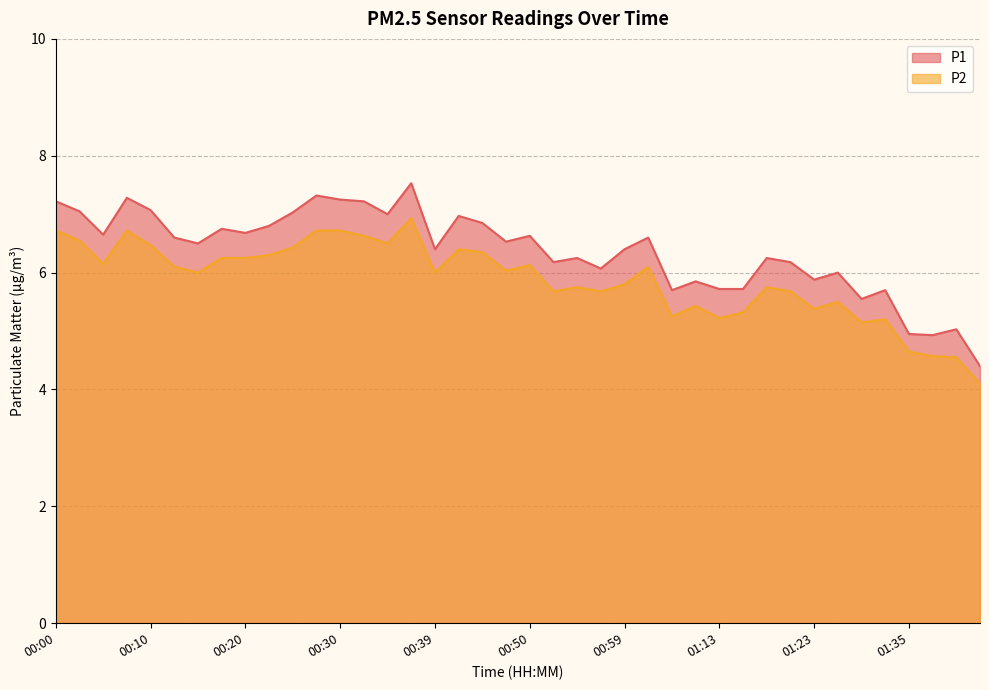

What is the label of the 13th point from the left?

00:30